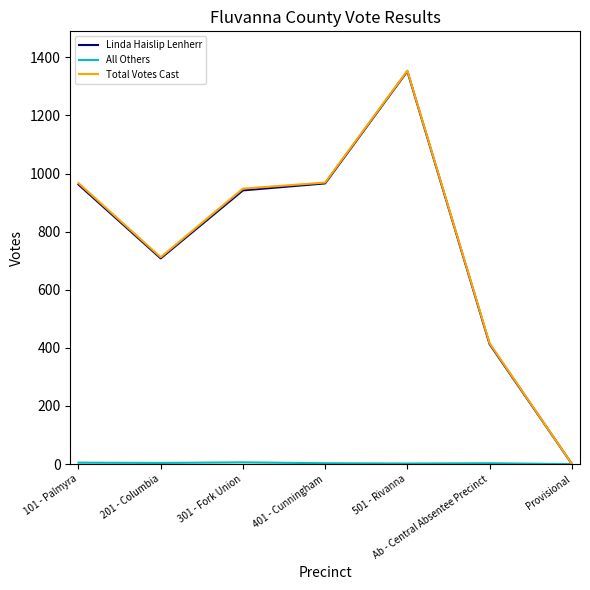

Which series changed the most between 201 - Columbia and Provisional?

Total Votes Cast